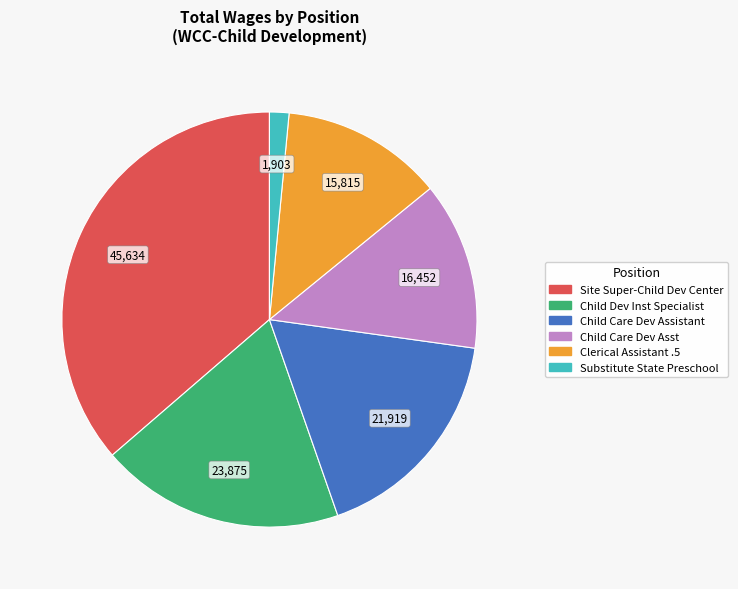

Combined, do Child Care Dev Assistant and Child Care Dev Asst account for over 50%?

No